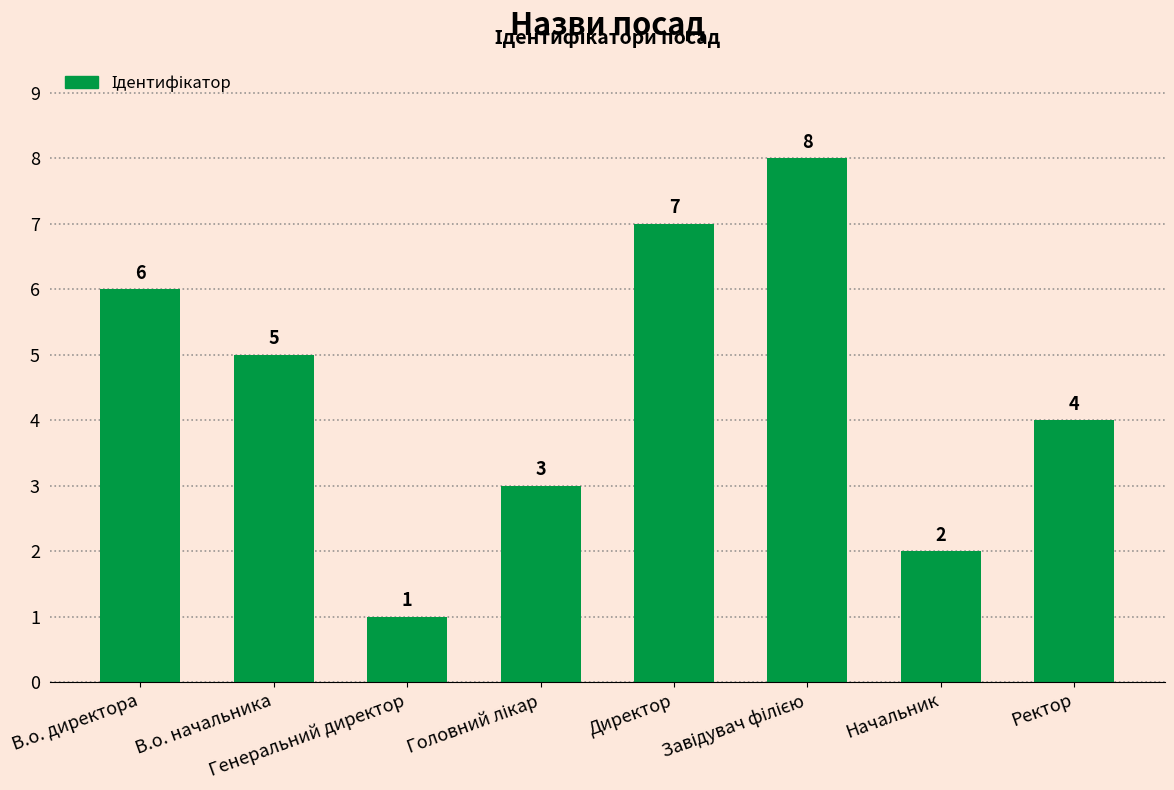

What is the value of the 4th bar from the left?

3